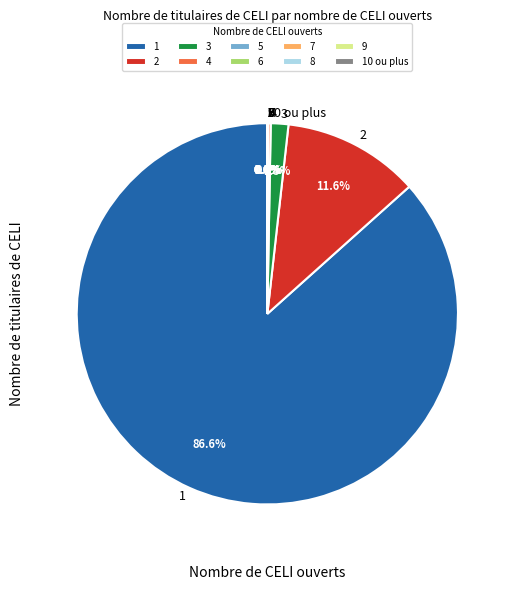

Does any single category account for the majority?

Yes